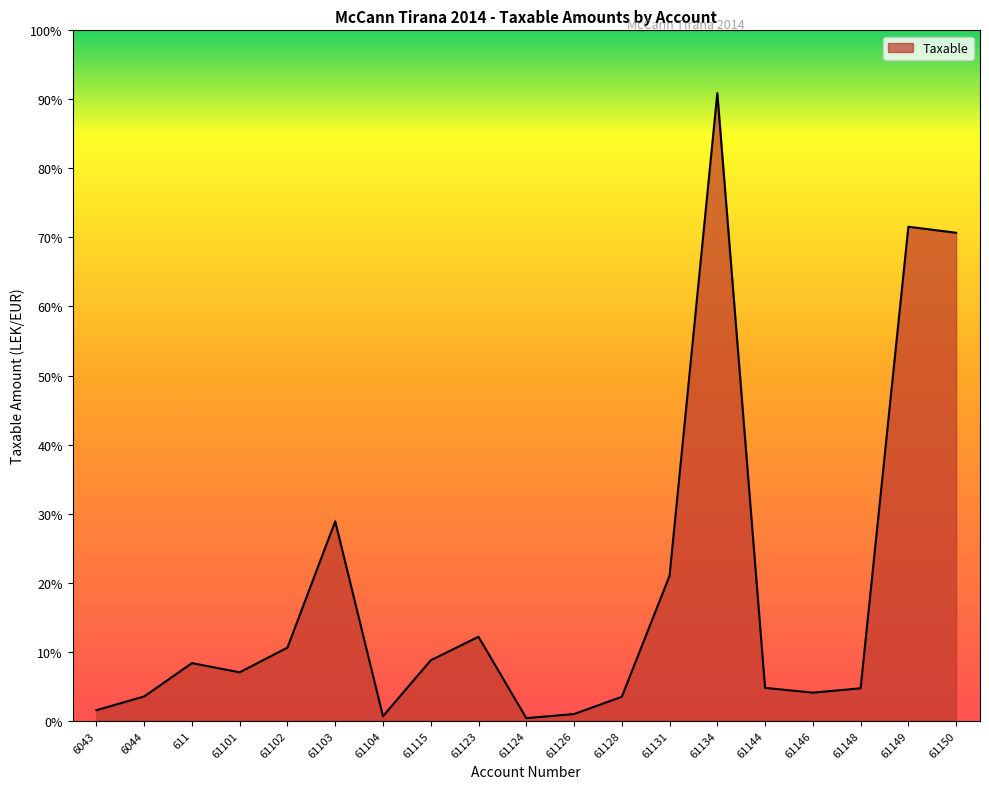

True or false: the data has more than 0 interior local peaks.

True